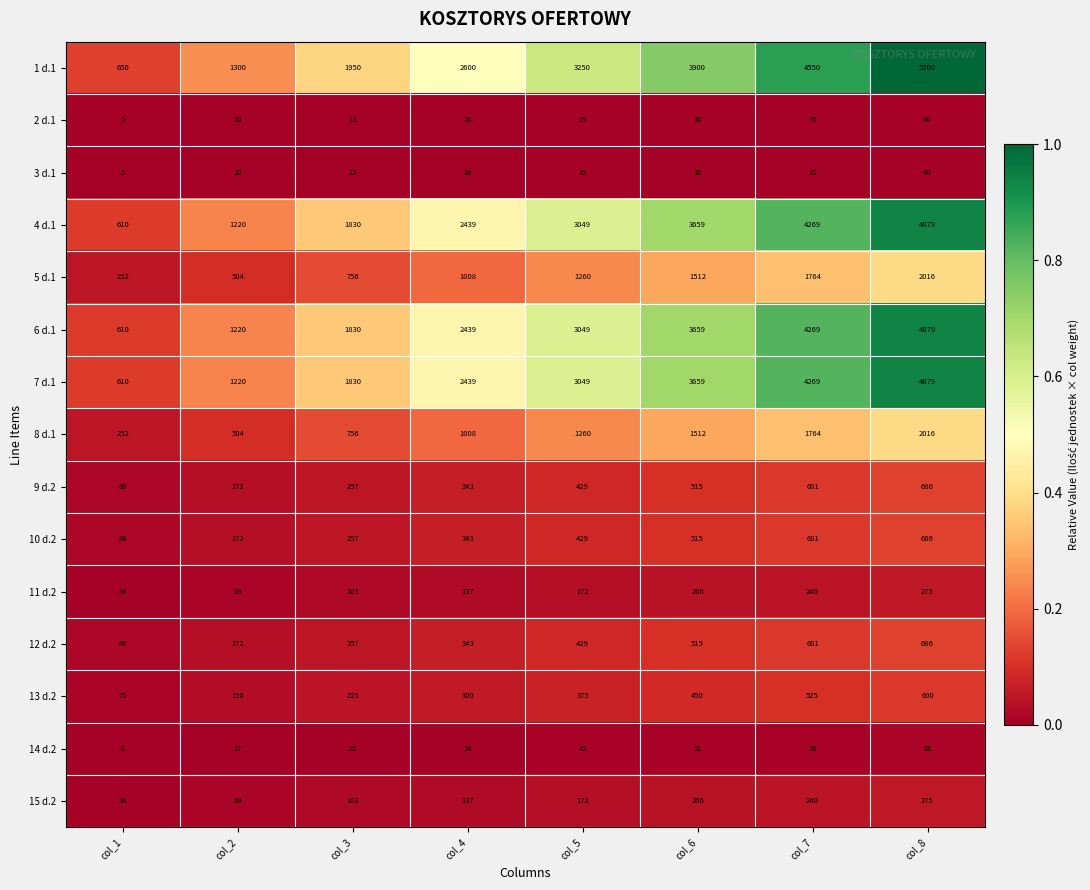

Which series has the largest total across all categories?

1 d.1